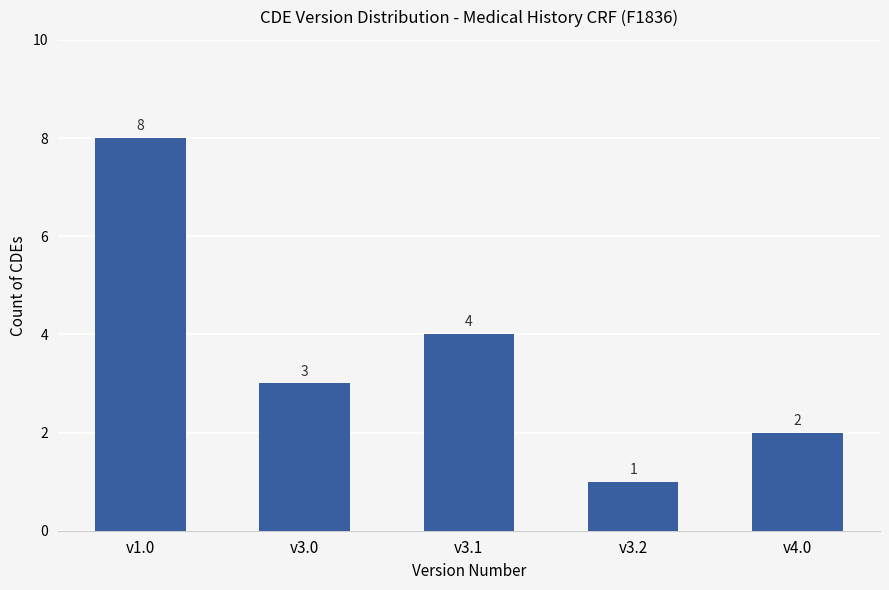

Reading left to right, list all the values displayed in this chart.

8	3	4	1	2